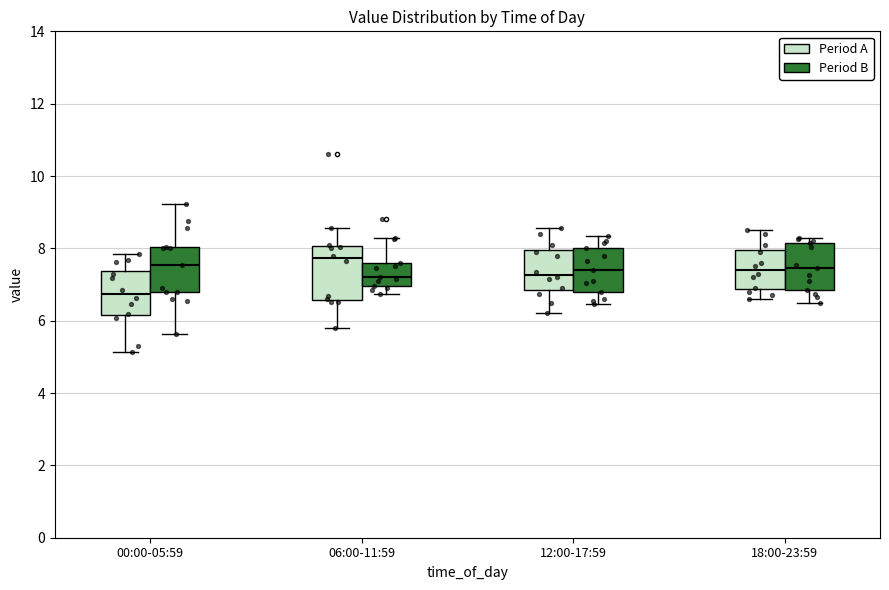

Reading left to right, read every box against the y-axis: the position of its median line, the range the box covers, and the ends of its whiskers. The values are not printed on the chart, so give them approximately, as read against the axis.

00:00-05:59 (Period A): median 6.8, box 6.2 to 7.4, whiskers 5.2 to 7.8
00:00-05:59 (Period B): median 7.6, box 6.8 to 8.0, whiskers 5.6 to 9.2
06:00-11:59 (Period A): median 7.8, box 6.6 to 8.0, whiskers 5.8 to 8.6
06:00-11:59 (Period B): median 7.2, box 7.0 to 7.6, whiskers 6.8 to 8.4
12:00-17:59 (Period A): median 7.2, box 6.8 to 8.0, whiskers 6.2 to 8.6
12:00-17:59 (Period B): median 7.4, box 6.8 to 8.0, whiskers 6.4 to 8.4
18:00-23:59 (Period A): median 7.4, box 6.8 to 8.0, whiskers 6.6 to 8.6
18:00-23:59 (Period B): median 7.4, box 6.8 to 8.2, whiskers 6.6 to 8.4